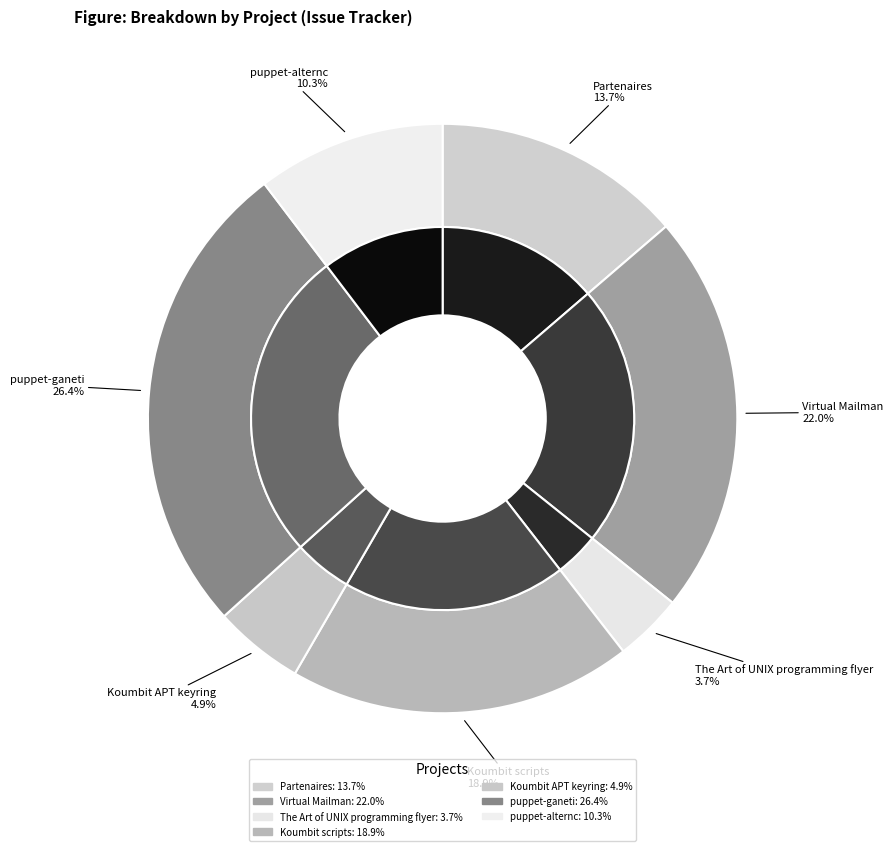

To the nearest percent, what is the difference between the largest and smallest slice percentages?

23%